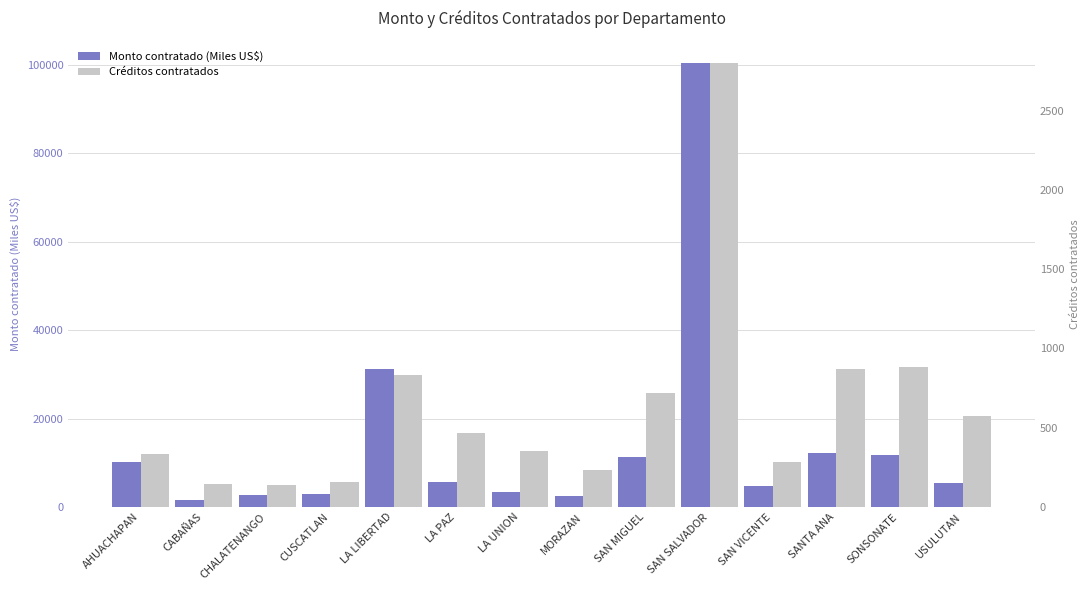

How many data points in Créditos contratados are above 465?

6